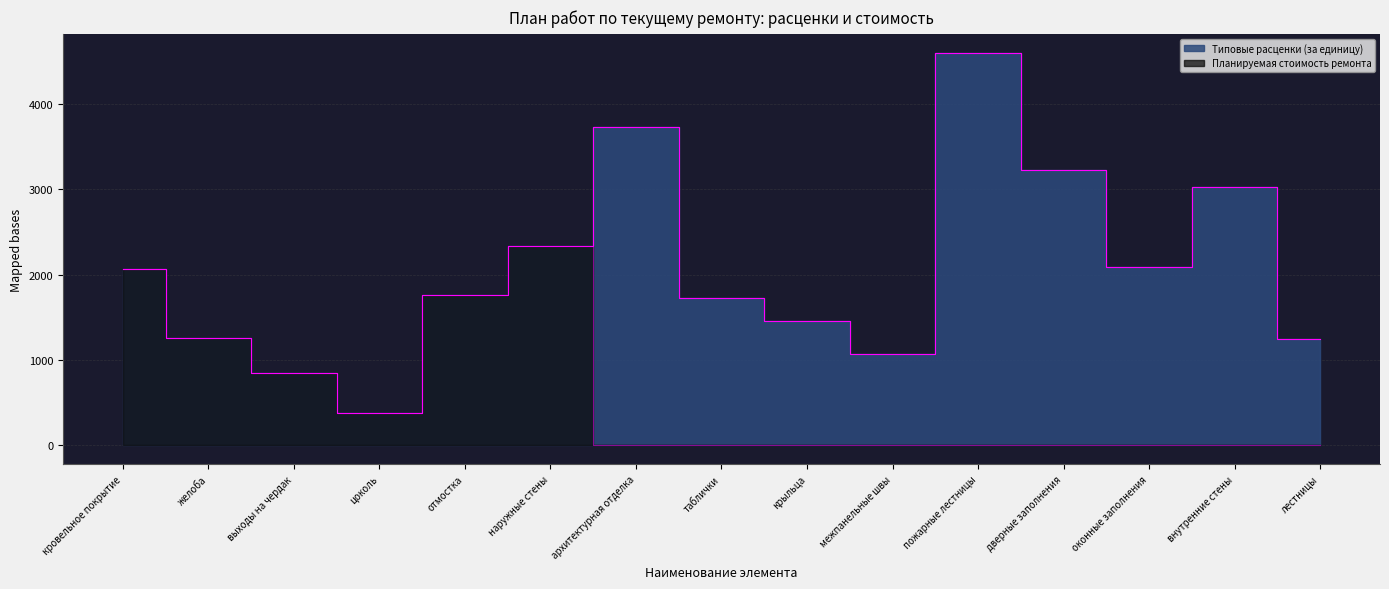

What is the average value of the Типовые расценки (за единицу) series?

2052.4